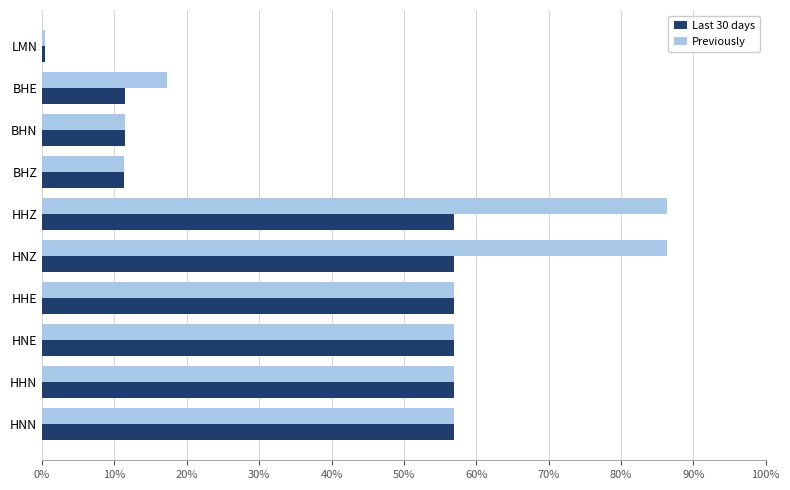

What is the difference between the maximum and minimum values in the Last 30 days series?

56.5